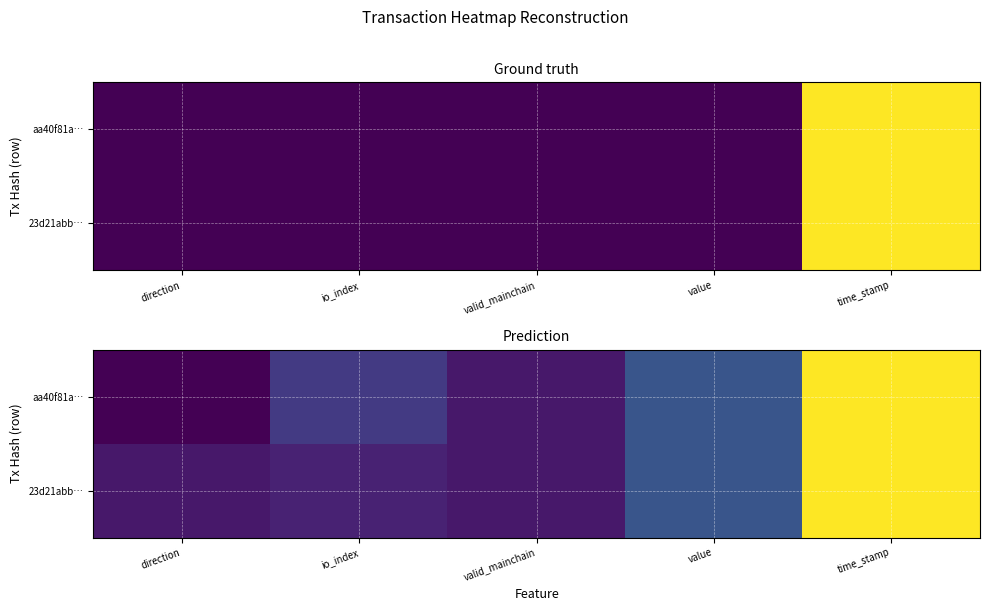

Which label corresponds to the smallest value in the chart?

direction